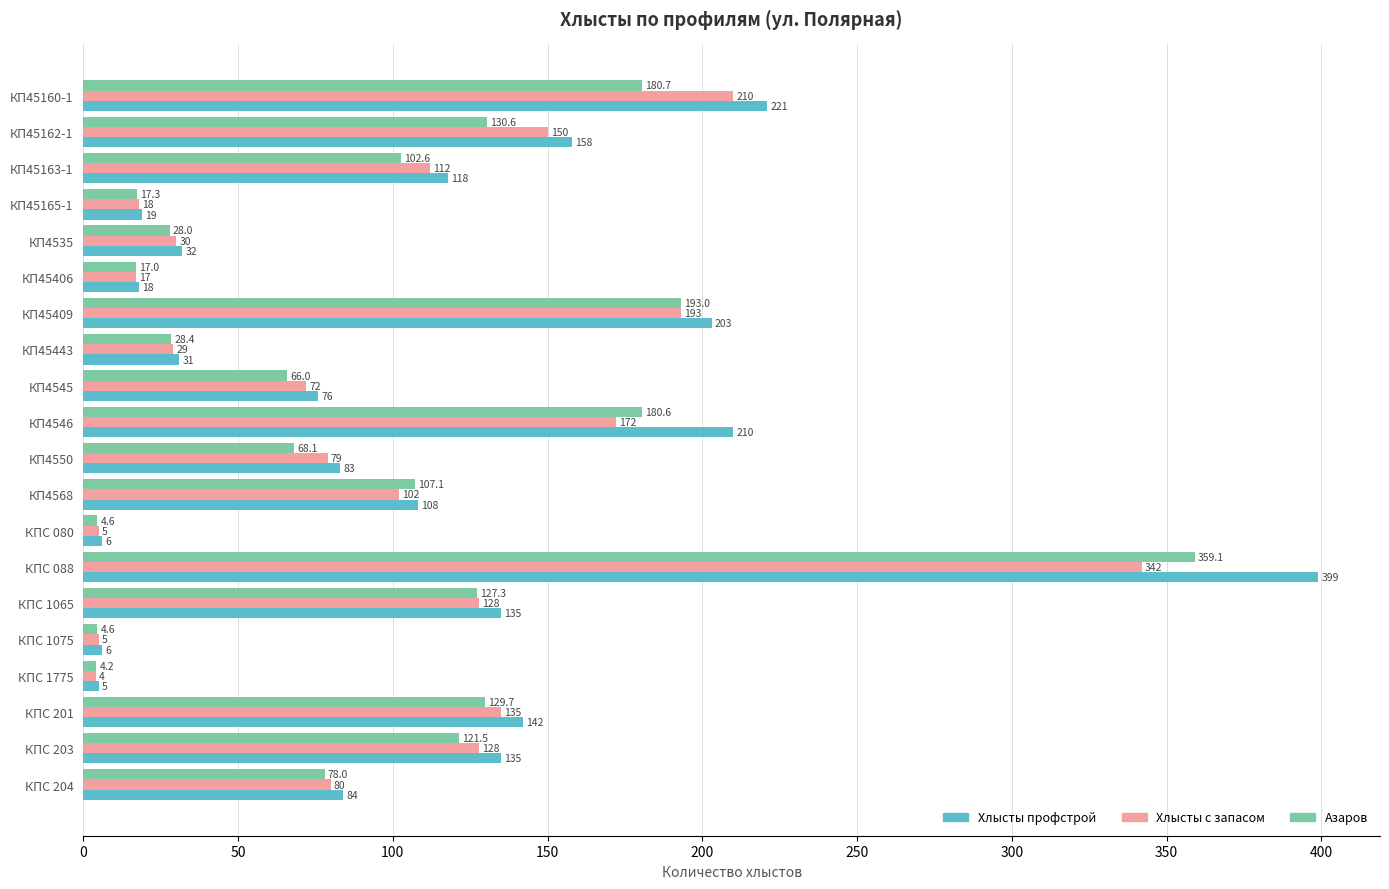

What is the difference between the second highest and second lowest values in the Азаров series?

188.4